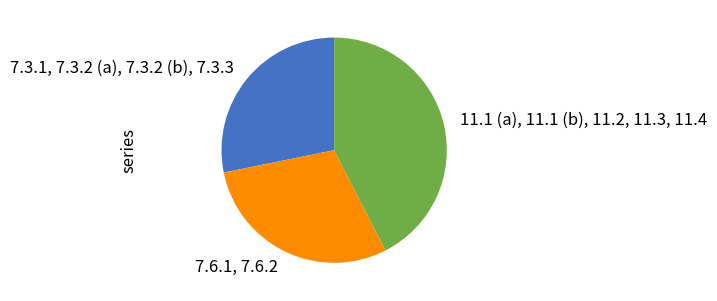

Approximately how many times larger is the value at 7.3.1, 7.3.2 (a), 7.3.2 (b), 7.3.3 compared to 11.1 (a), 11.1 (b), 11.2, 11.3, 11.4?

0.7